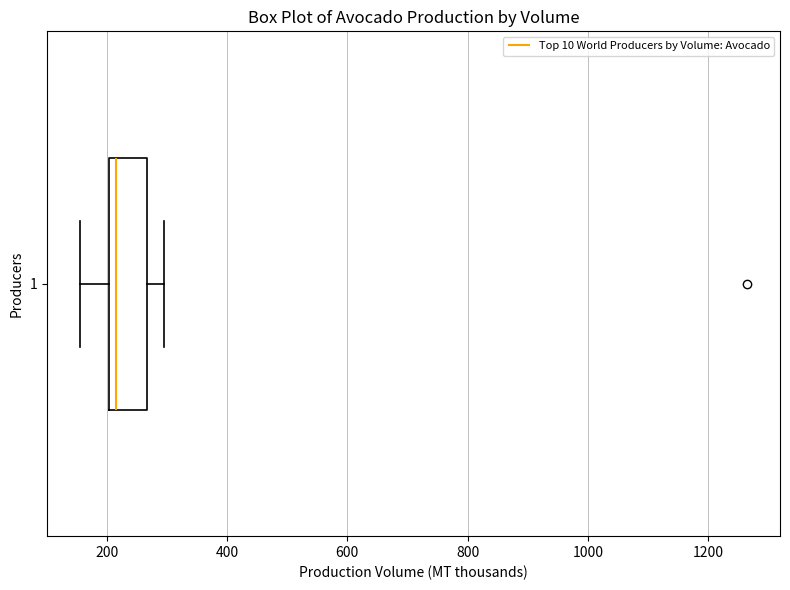

Transcribe this box plot: give where the median line is, the range the box spans, and where the two whiskers end, as read against the x-axis. The values are not printed on the chart, so give them approximately, as read against the axis.

median 220, box 200 to 260, whiskers 160 to 300